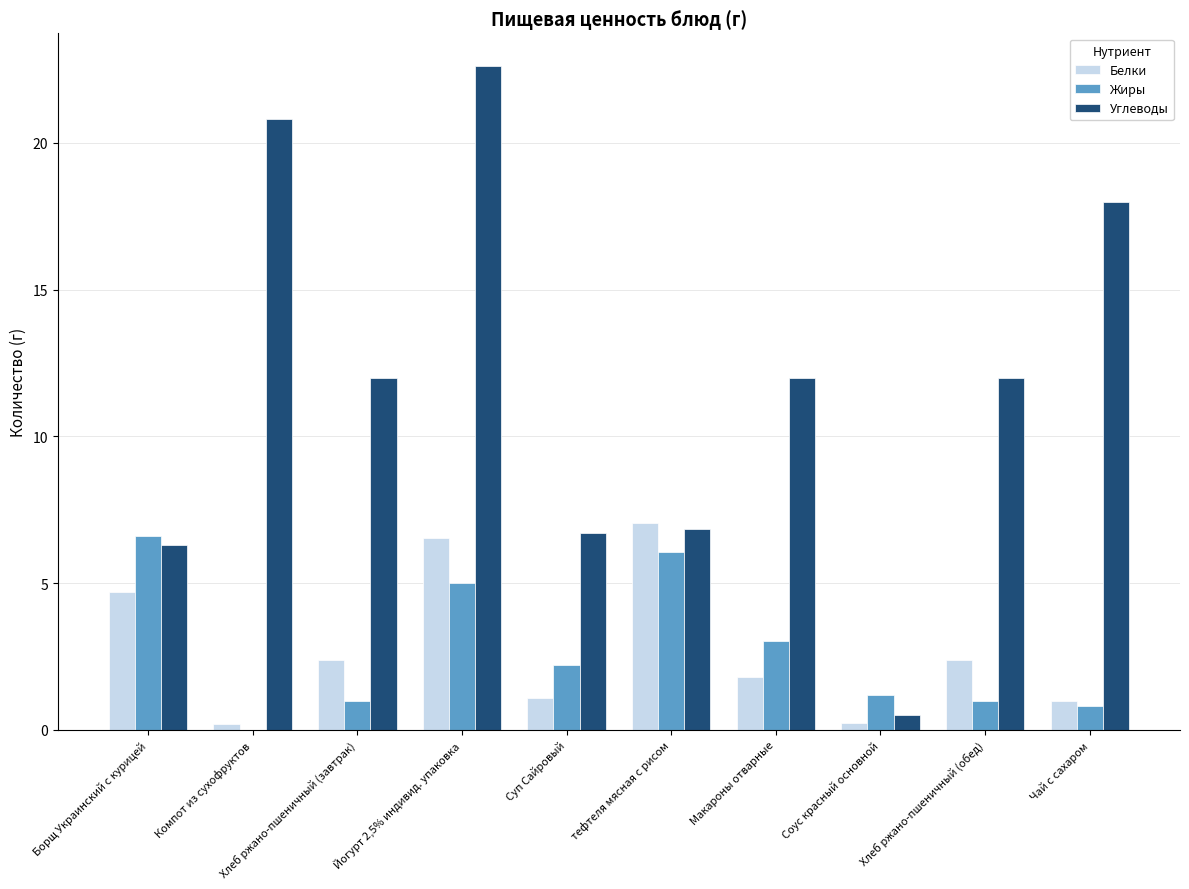

The Углеводы series shows 12.0 at Макароны отварные. True or false?

True